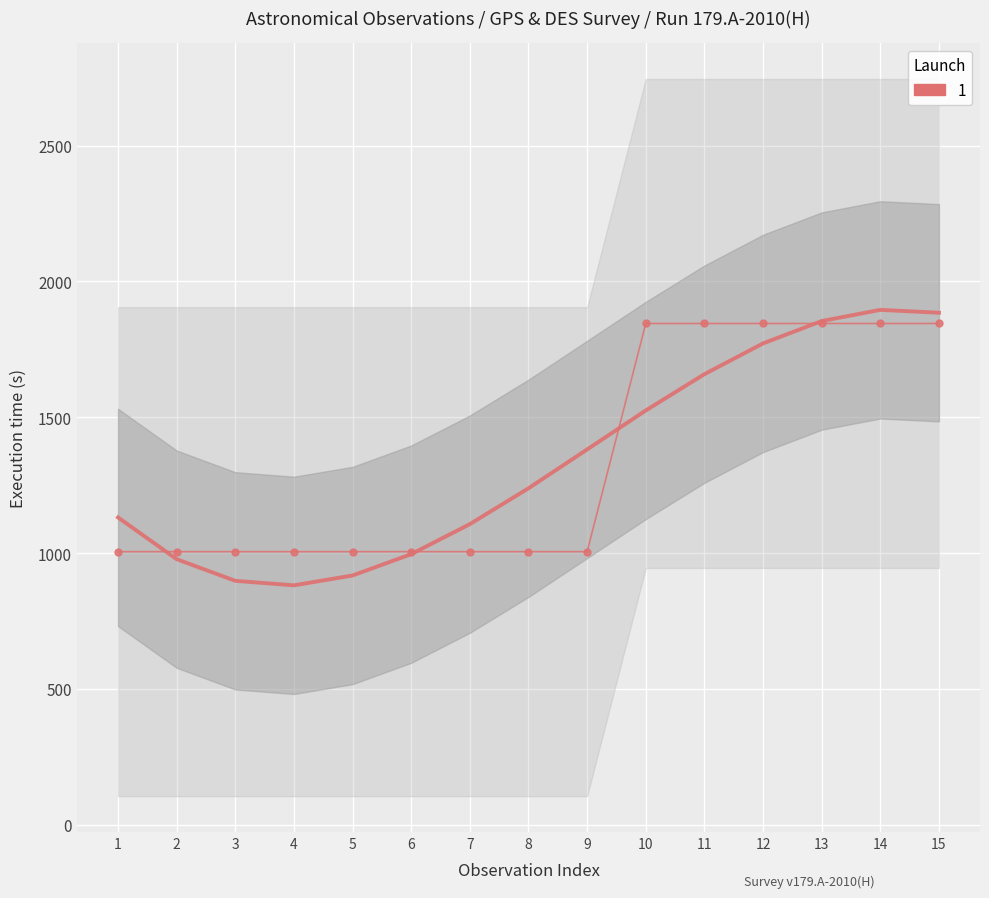

True or false: the data shows 1348 at 6.

False